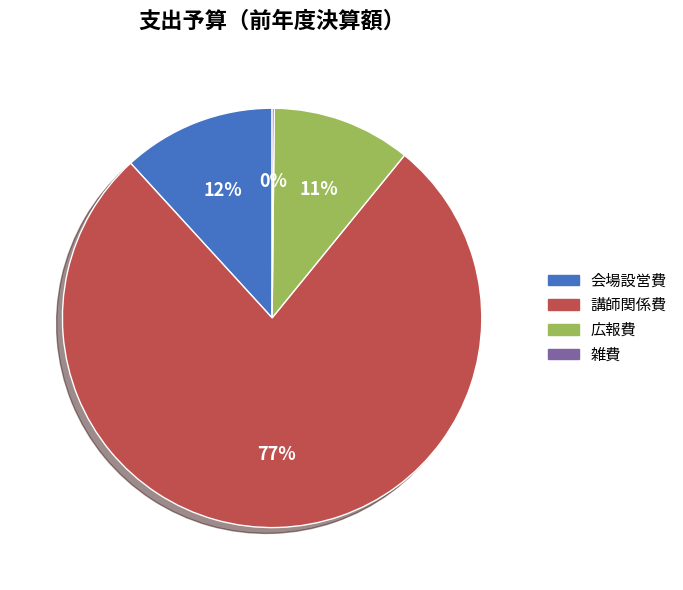

To the nearest percent, what is the difference between the largest and smallest slice percentages?

77%